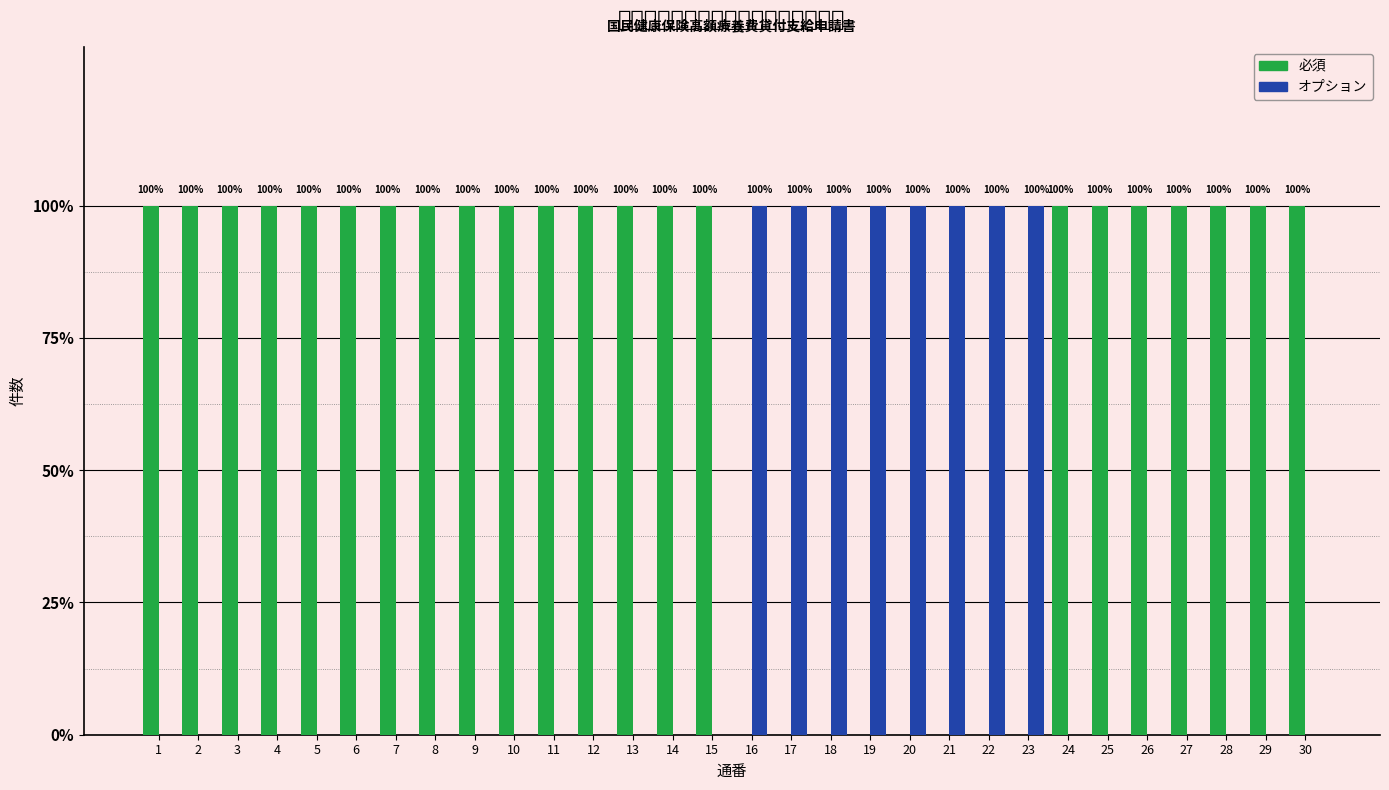

The value of 必須 at 16 is 0. True or false?

True